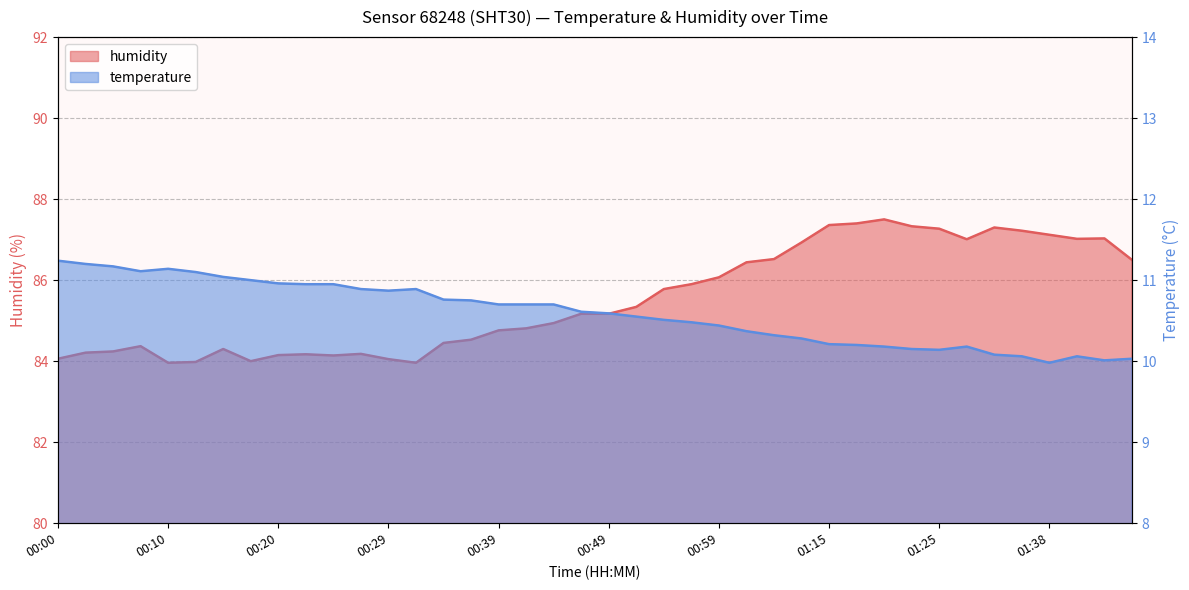

Reading left to right, extract all data points from this chart.

temperature: 11.2	11.2	11.2	11.1	11.1	11.1	11.0	11.0	11.0	10.9	10.9	10.9	10.9	10.9	10.8	10.8	10.7	10.7	10.7	10.6	10.6	10.6	10.5	10.5	10.4	10.4	10.3	10.3	10.2	10.2	10.2	10.2	10.1	10.2	10.1	10.1	10.0	10.1	10.0	10.0
humidity: 84.1	84.2	84.2	84.4	84.0	84.0	84.3	84.0	84.2	84.2	84.1	84.2	84.0	84.0	84.5	84.5	84.8	84.8	84.9	85.2	85.2	85.3	85.8	85.9	86.1	86.4	86.5	86.9	87.4	87.4	87.5	87.3	87.3	87.0	87.3	87.2	87.1	87.0	87.0	86.5